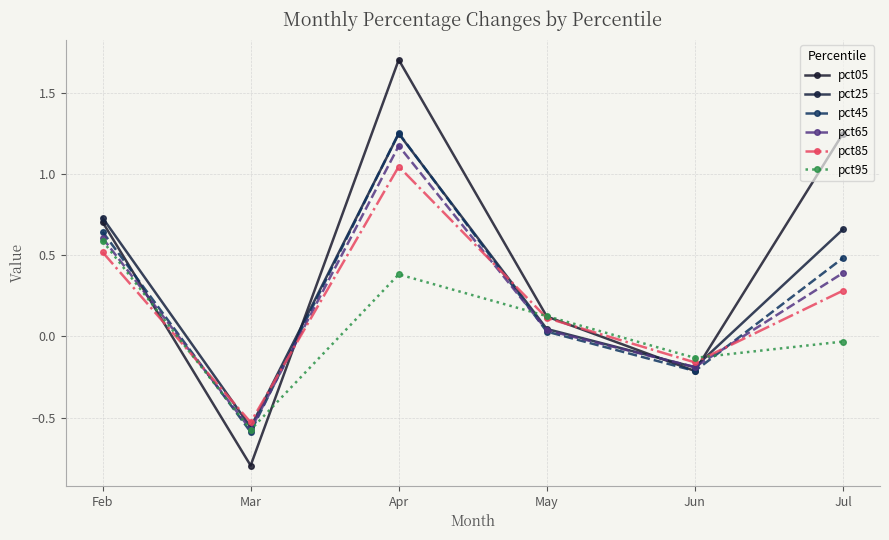

After their last crossing, which series has the higher values: pct45 or pct65?

pct45